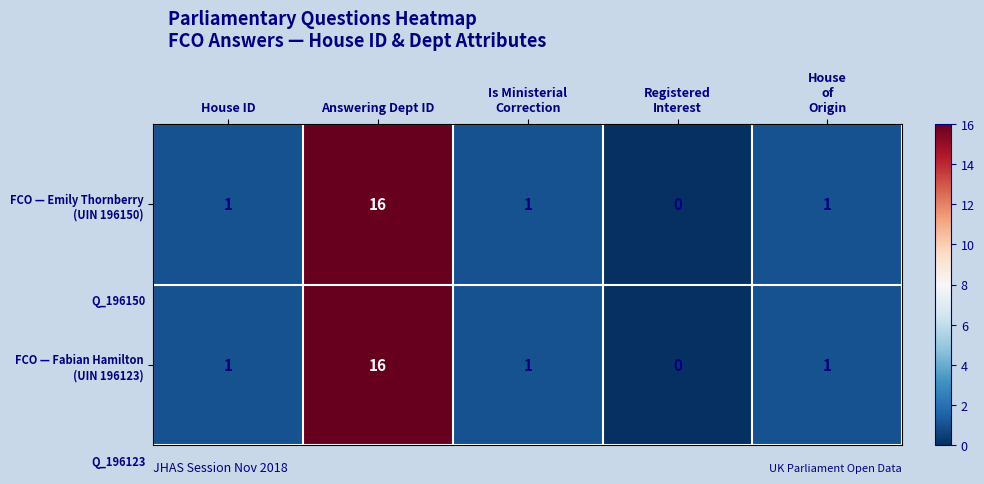

At which category is the sum across all series the highest?

Answering Dept ID